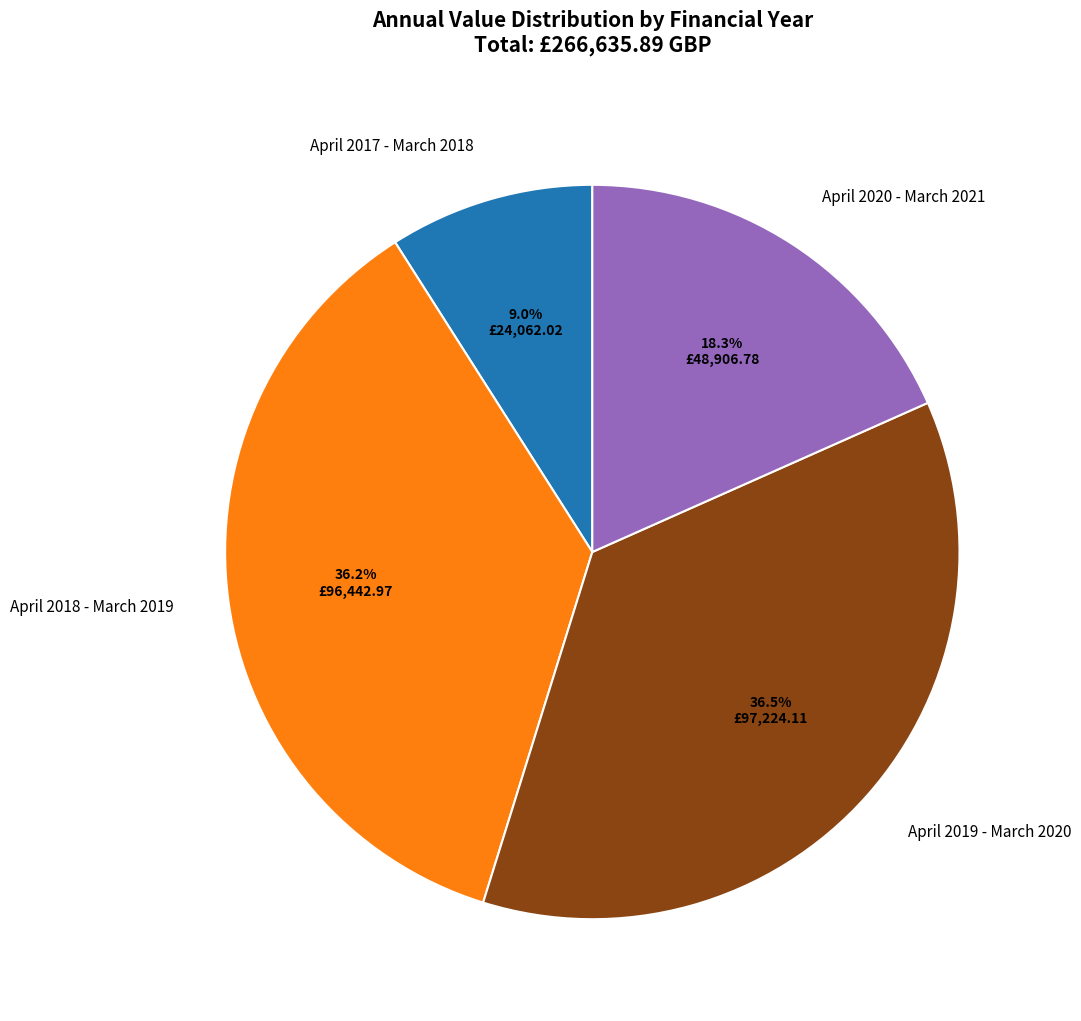

Is there any slice that represents more than half of the pie?

No